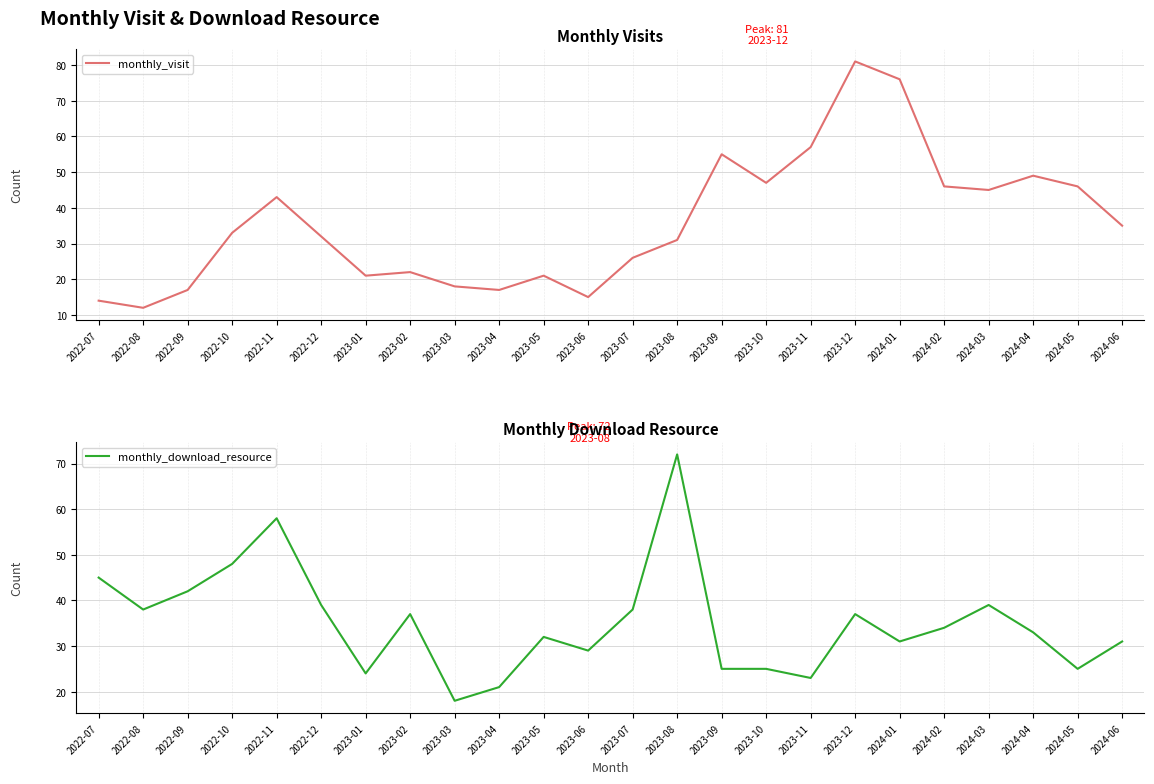

True or false: monthly_visit and monthly_download_resource intersect in this chart.

True